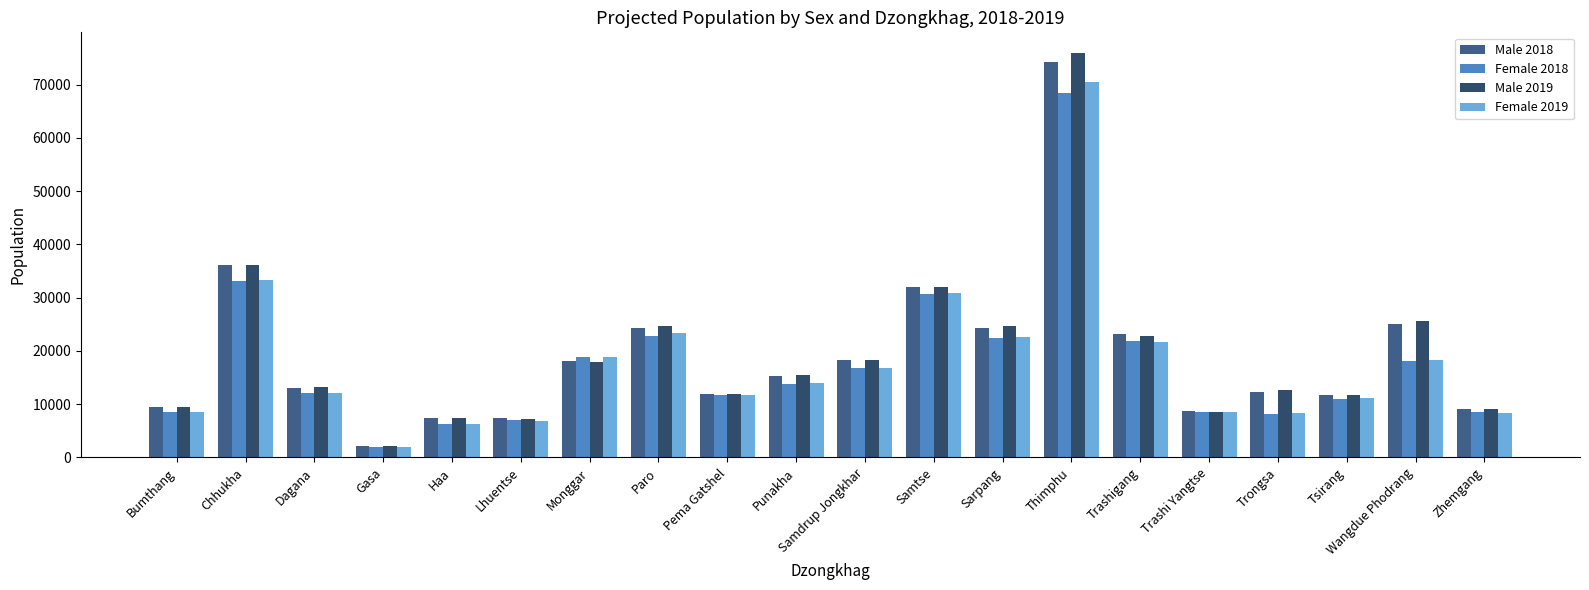

What is the average value of the Female 2018 series?

17523